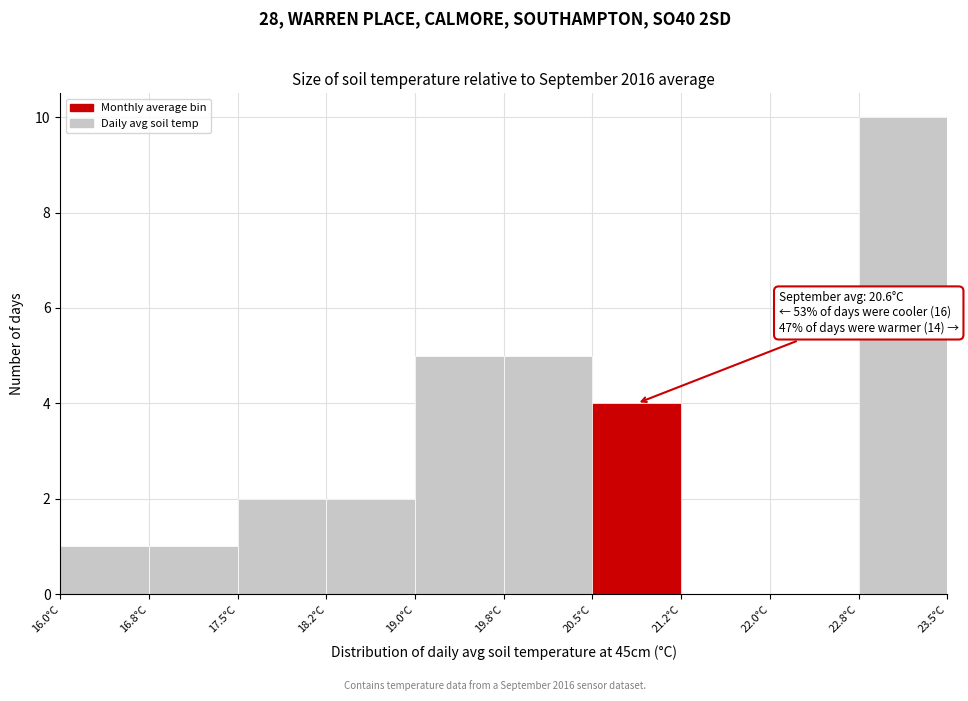

Over which range of the x-axis is the bar tallest?

22.75 to 23.50